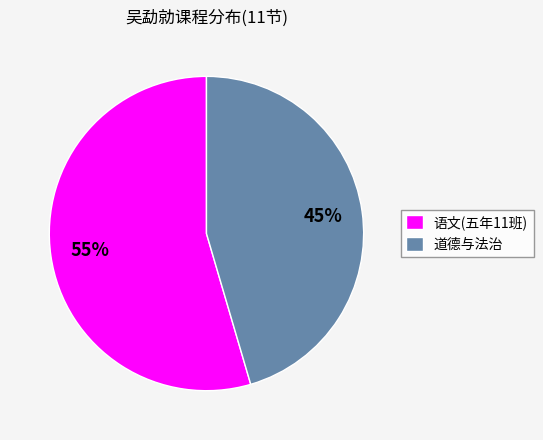

To the nearest percent, what is the combined percentage of 道德与法治 and 语文(五年11班)?

100%